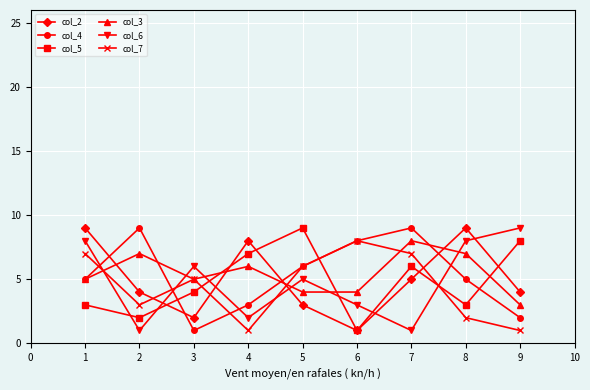

The value of col_5 at 1 is 3. True or false?

True